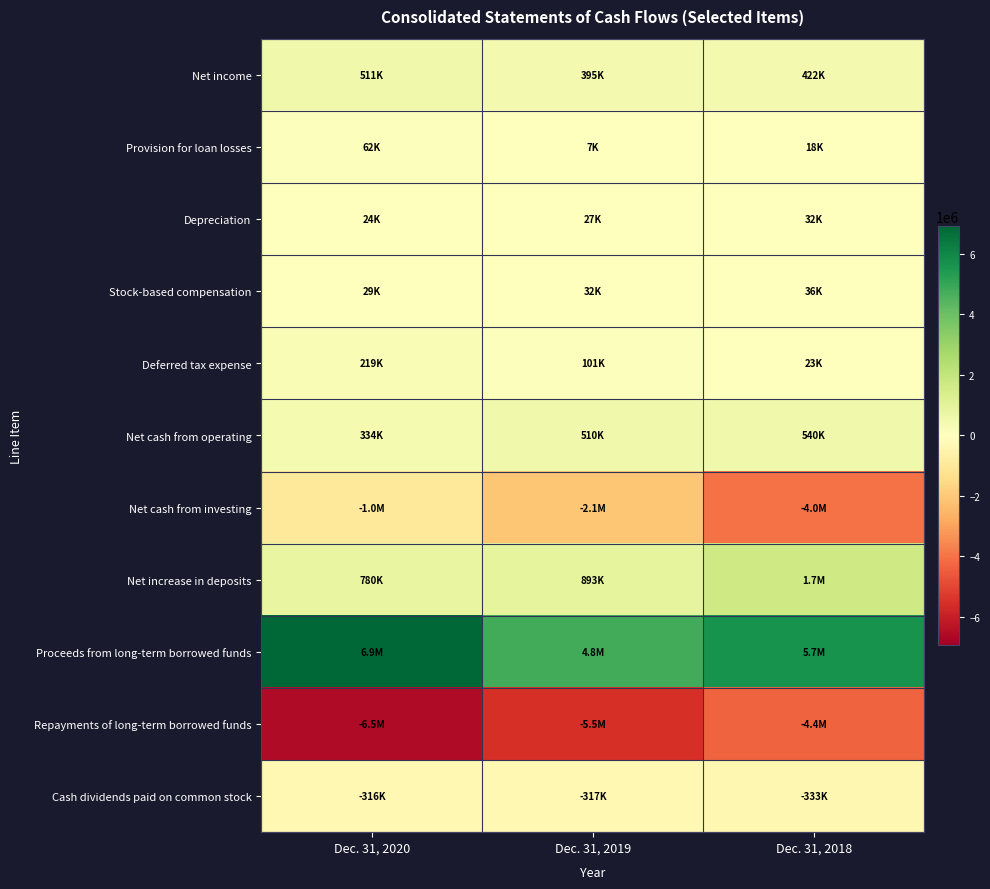

Which has a higher value, Dec. 31, 2020 or Dec. 31, 2019?

Dec. 31, 2020